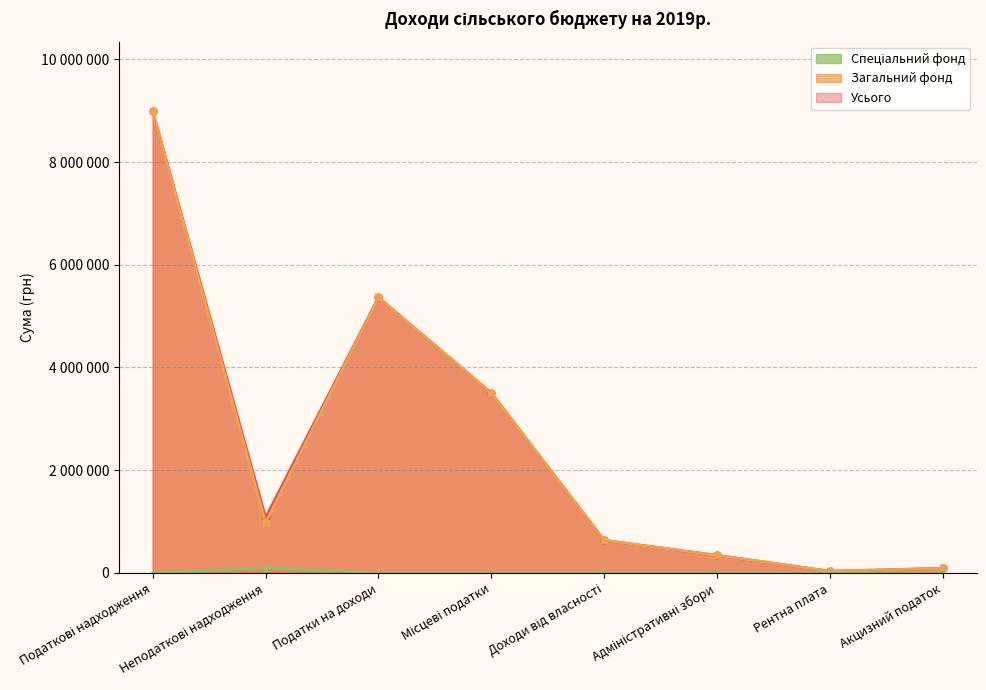

Reading left to right, what are all the values shown in this chart?

Усього: Податкові надходження=8991000	Неподаткові надходження=1078800	Податки на доходи=5363600	Місцеві податки=3503100	Доходи від власності=635800	Адміністративні збори=343000	Рентна плата=34100	Акцизний податок=90200
Загальний фонд: Податкові надходження=8991000	Неподаткові надходження=978800	Податки на доходи=5363600	Місцеві податки=3503100	Доходи від власності=635800	Адміністративні збори=343000	Рентна плата=34100	Акцизний податок=90200
Спеціальний фонд: Податкові надходження=0	Неподаткові надходження=100000	Податки на доходи=0	Місцеві податки=0	Доходи від власності=0	Адміністративні збори=0	Рентна плата=0	Акцизний податок=0